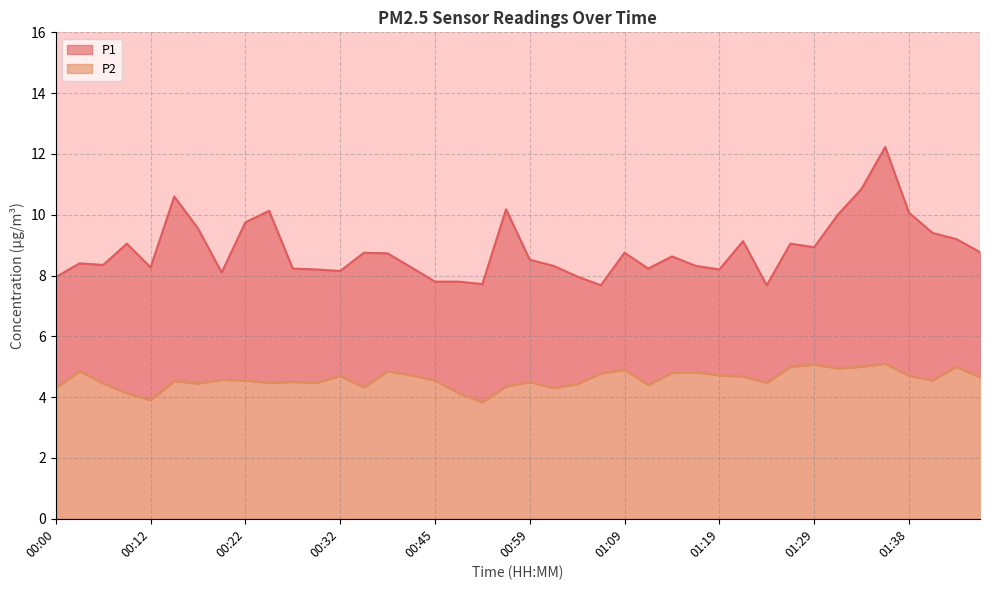

How many data points in P1 are above 8?

33